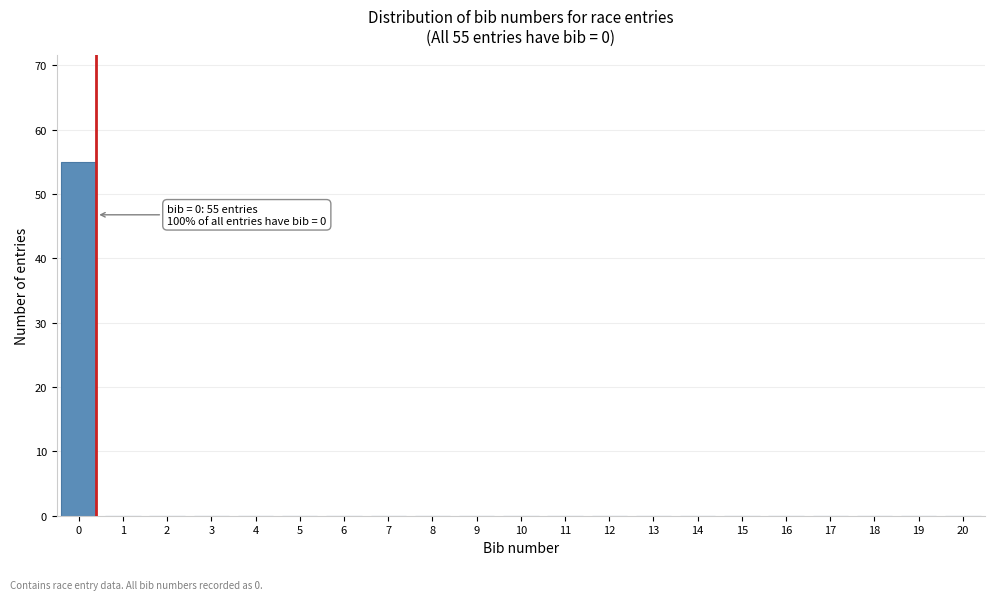

Reading right to left, transcribe all the data shown in this chart.

20=0	19=0	18=0	17=0	16=0	15=0	14=0	13=0	12=0	11=0	10=0	9=0	8=0	7=0	6=0	5=0	4=0	3=0	2=0	1=0	0=55